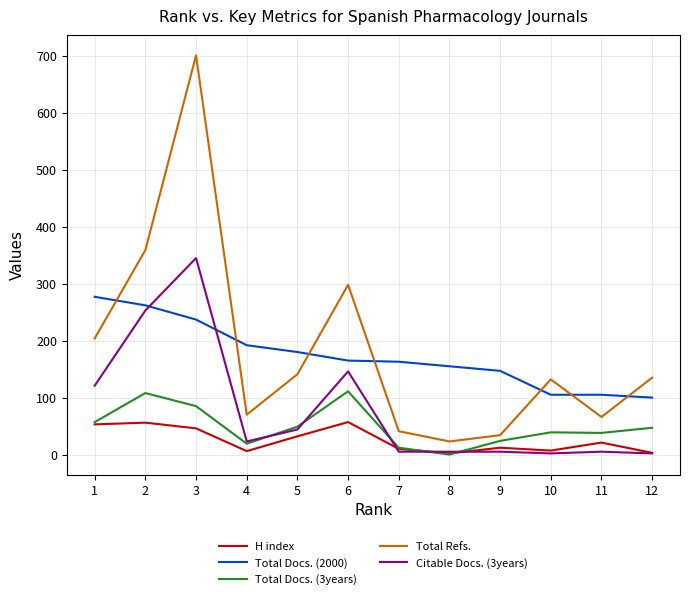

What are all the series names shown in the legend?

H index, Total Docs. (2000), Total Docs. (3years), Total Refs., Citable Docs. (3years)